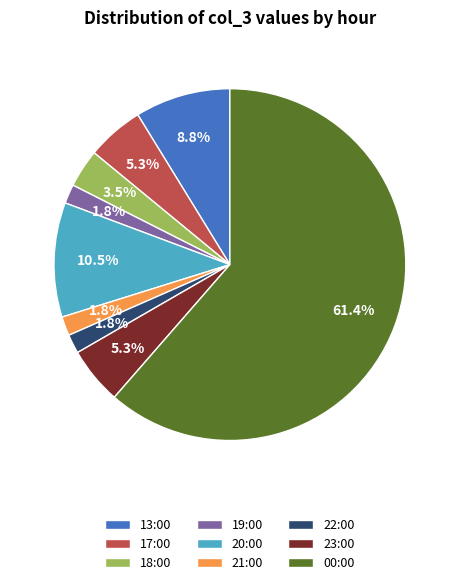

What is the largest slice in the pie chart?

00:00